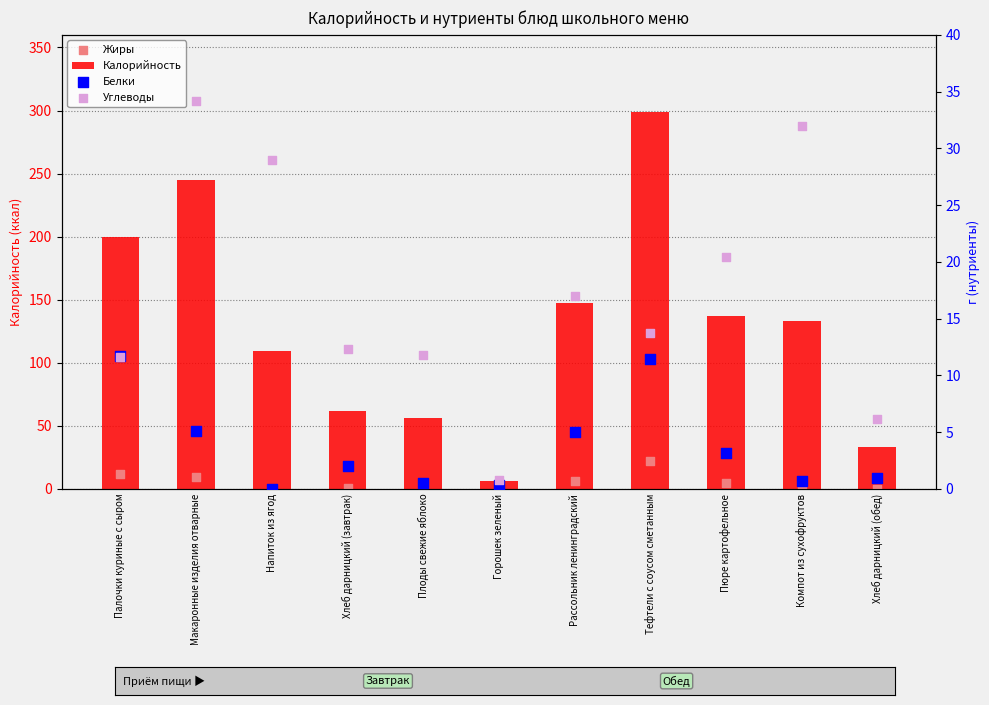

At which category is the sum across all series the highest?

Тефтели с соусом сметанным